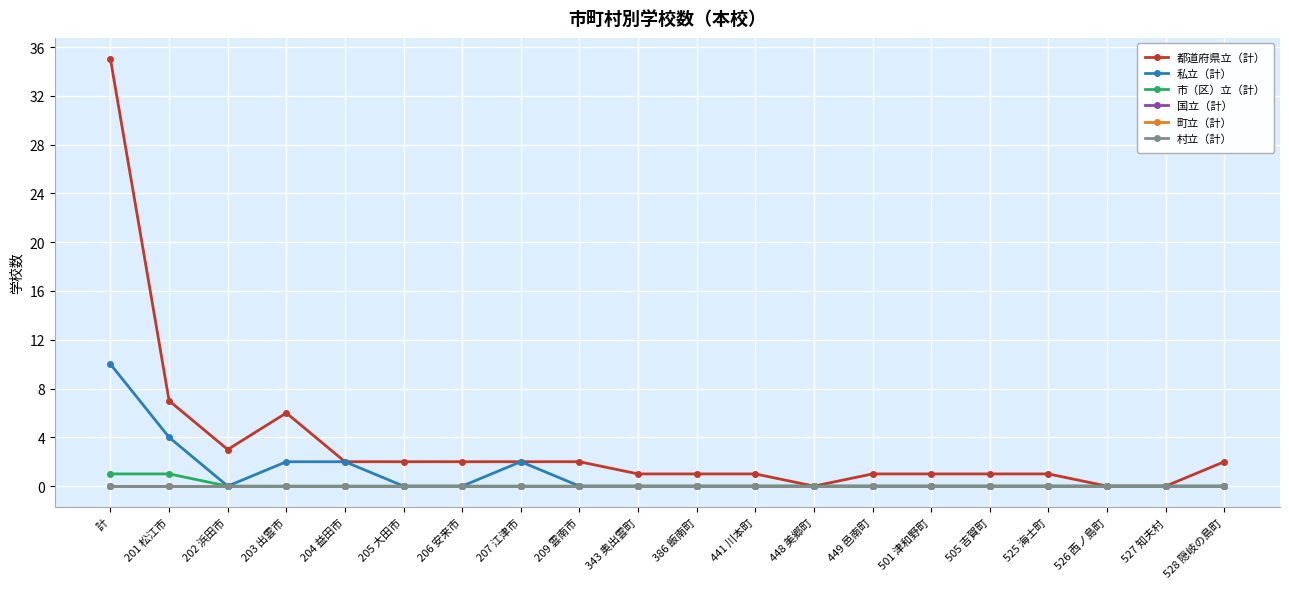

Reading right to left, transcribe all the data shown in this chart.

都道府県立（計）: 2	0	0	1	1	1	1	0	1	1	1	2	2	2	2	2	6	3	7	35
私立（計）: 0	0	0	0	0	0	0	0	0	0	0	0	2	0	0	2	2	0	4	10
市（区）立（計）: 0	0	0	0	0	0	0	0	0	0	0	0	0	0	0	0	0	0	1	1
国立（計）: 0	0	0	0	0	0	0	0	0	0	0	0	0	0	0	0	0	0	0	0
町立（計）: 0	0	0	0	0	0	0	0	0	0	0	0	0	0	0	0	0	0	0	0
村立（計）: 0	0	0	0	0	0	0	0	0	0	0	0	0	0	0	0	0	0	0	0